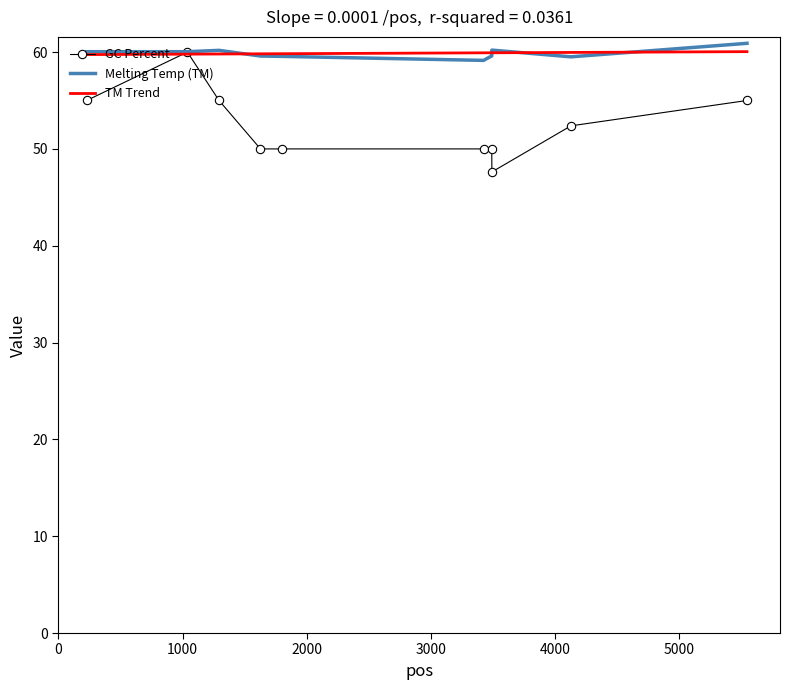

Rank the categories by PRIMER_LEFT_0_TM value from highest to lowest.

5549, 3493, 1294, 227, 1039, 3492, 1628, 1799, 4130, 3426